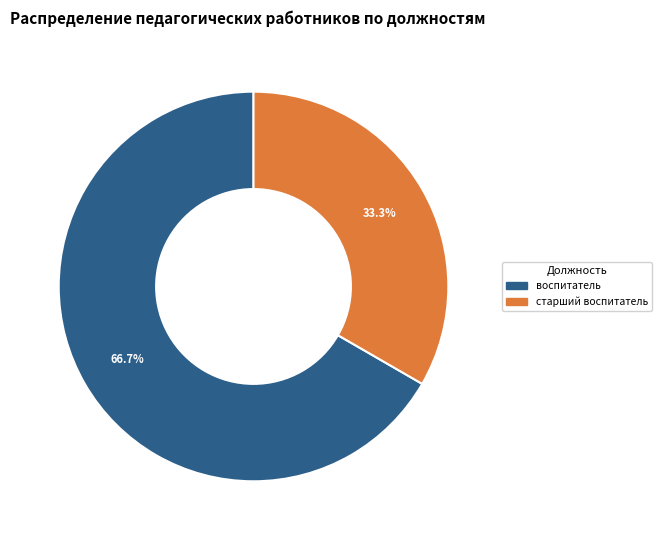

Is there any slice that represents more than half of the pie?

Yes